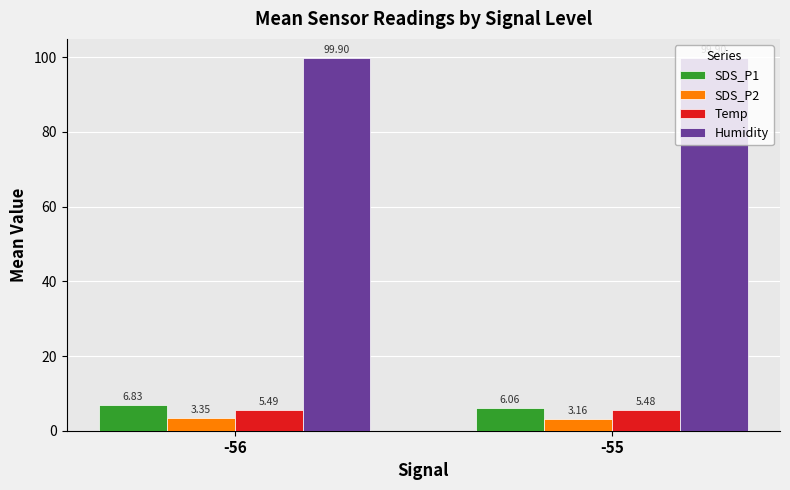

Which series has the largest total across all categories?

Humidity